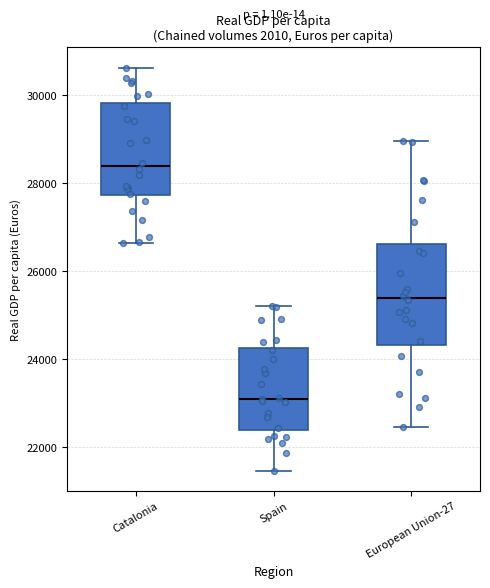

Which box's median line is the lowest?

Spain